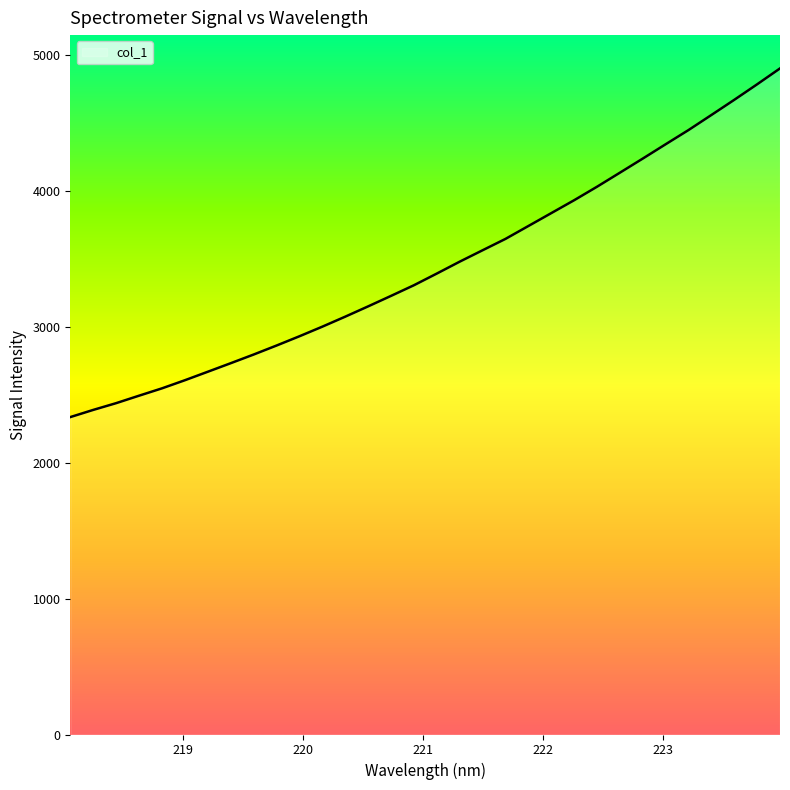

Reading left to right, list all the values displayed in this chart.

2337.1	2390.0	2439.7	2494.7	2548.7	2608.5	2671.0	2733.9	2797.7	2864.0	2932.2	3003.0	3076.6	3152.4	3229.6	3308.0	3394.0	3481.6	3565.6	3649.3	3744.1	3839.0	3934.0	4033.3	4136.7	4240.6	4346.1	4450.7	4561.5	4673.2	4787.6	4904.5